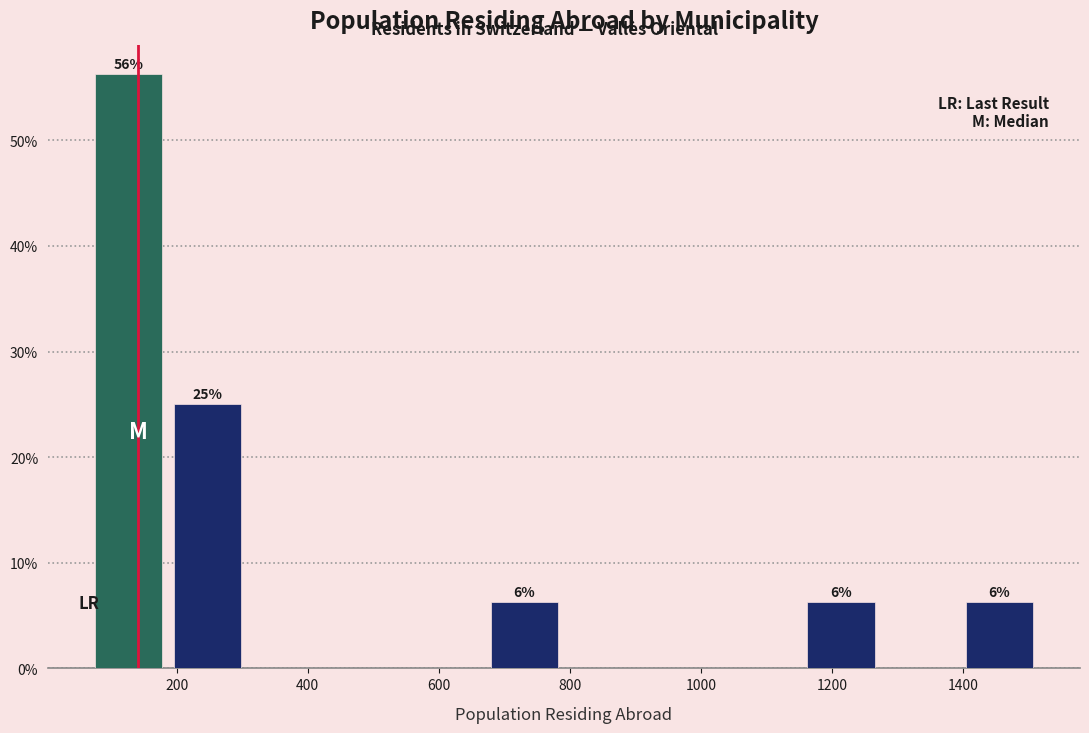

Which range on the x-axis has the tallest bar?

60 to 180